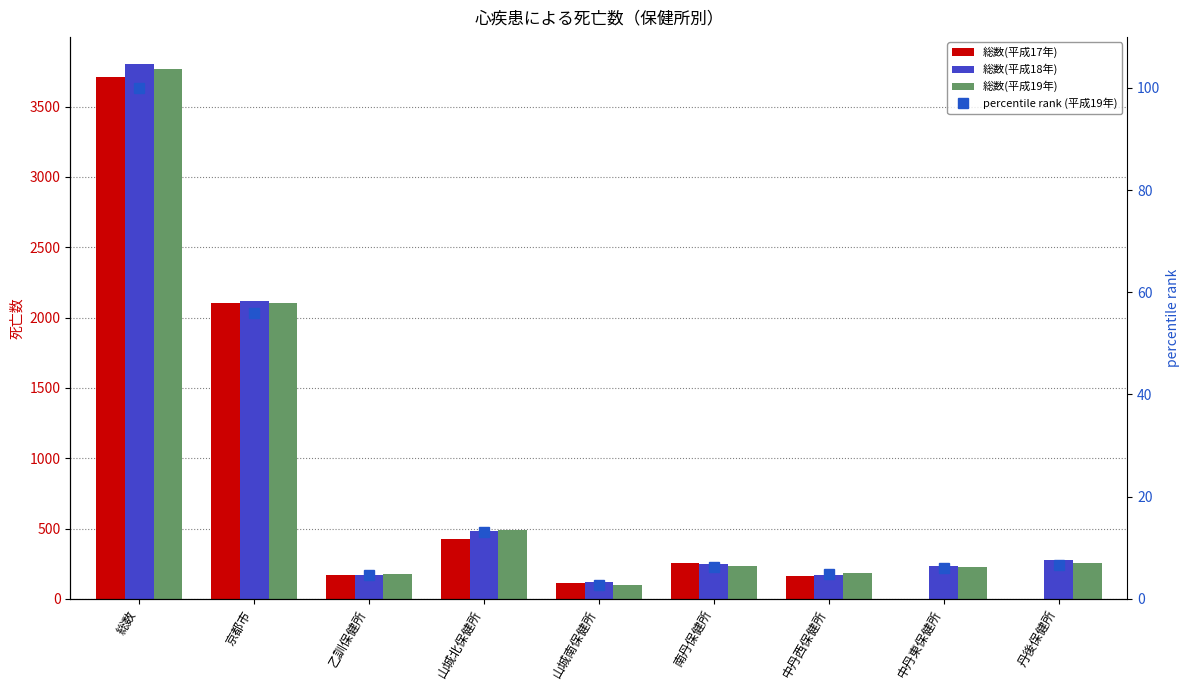

Reading right to left, what are all the values shown in this chart?

総数(平成17年): 丹後保健所=0.0	中丹東保健所=0.0	中丹西保健所=160.0	南丹保健所=255.0	山城南保健所=116.0	山城北保健所=428.0	乙訓保健所=167.0	京都市=2104.0	総数=3712.0
総数(平成18年): 丹後保健所=274.0	中丹東保健所=231.0	中丹西保健所=171.0	南丹保健所=248.0	山城南保健所=118.0	山城北保健所=482.0	乙訓保健所=166.0	京都市=2115.0	総数=3805.0
総数(平成19年): 丹後保健所=253.0	中丹東保健所=227.0	中丹西保健所=183.0	南丹保健所=231.0	山城南保健所=100.0	山城北保健所=490.0	乙訓保健所=176.0	京都市=2106.0	総数=3766.0
percentile rank (平成19年): 丹後保健所=6.7	中丹東保健所=6.0	中丹西保健所=4.9	南丹保健所=6.1	山城南保健所=2.7	山城北保健所=13.0	乙訓保健所=4.7	京都市=55.9	総数=100.0